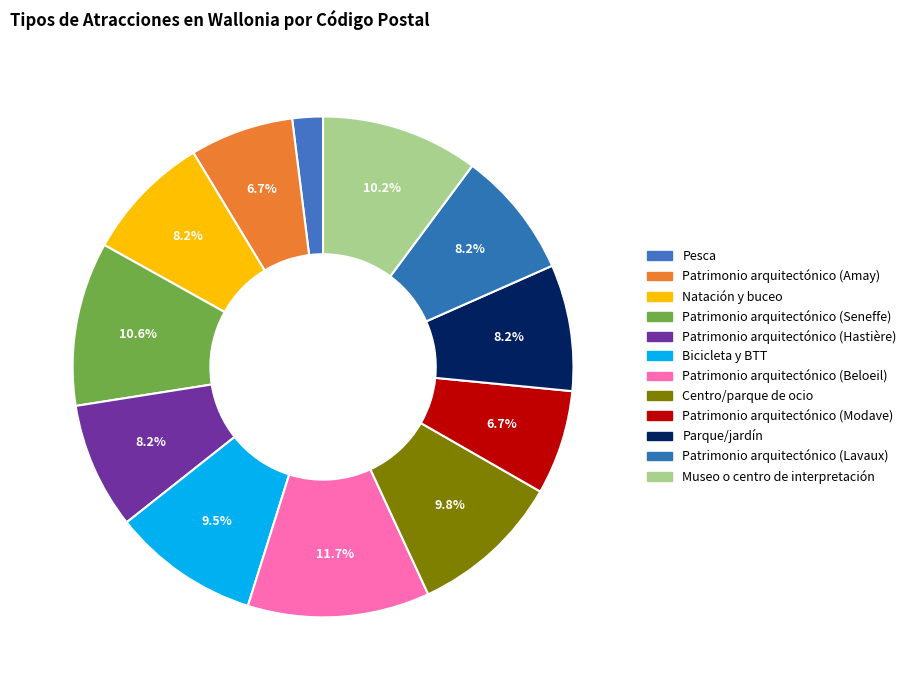

Approximately how many times larger is the value at Parque/jardín compared to Patrimonio arquitectónico (Hastière)?

1.0